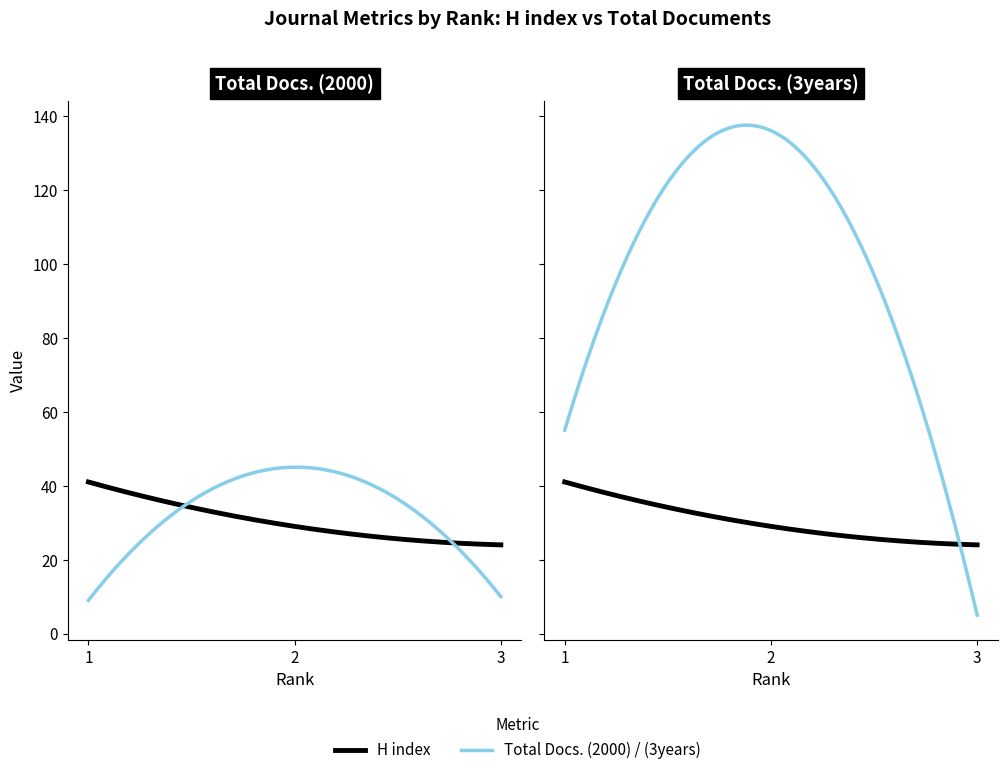

The value of Total Docs. (2000) at 1 is 16. True or false?

False